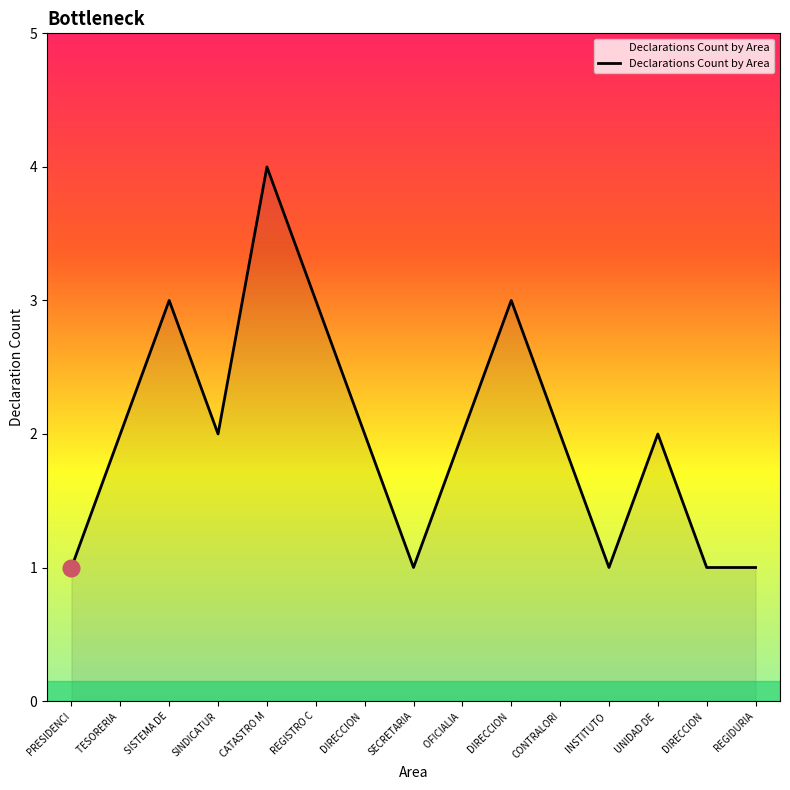

What is the maximum value shown in the chart?

4